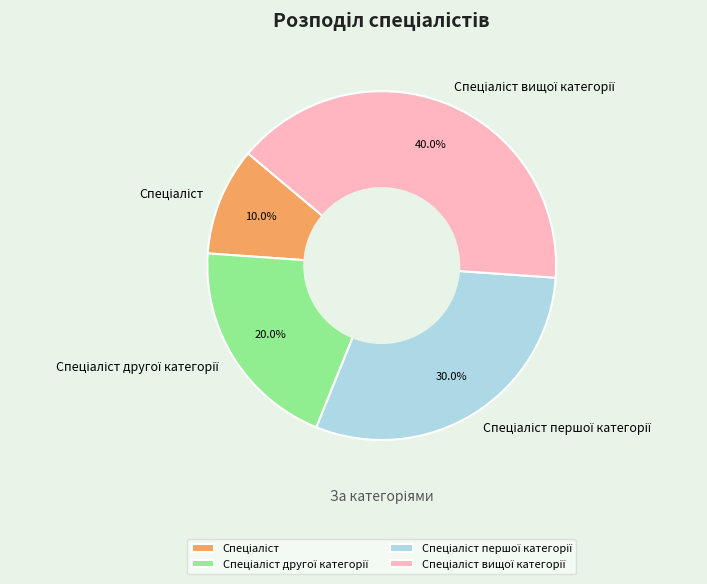

To the nearest percent, what is the difference between the largest and smallest slice percentages?

30%